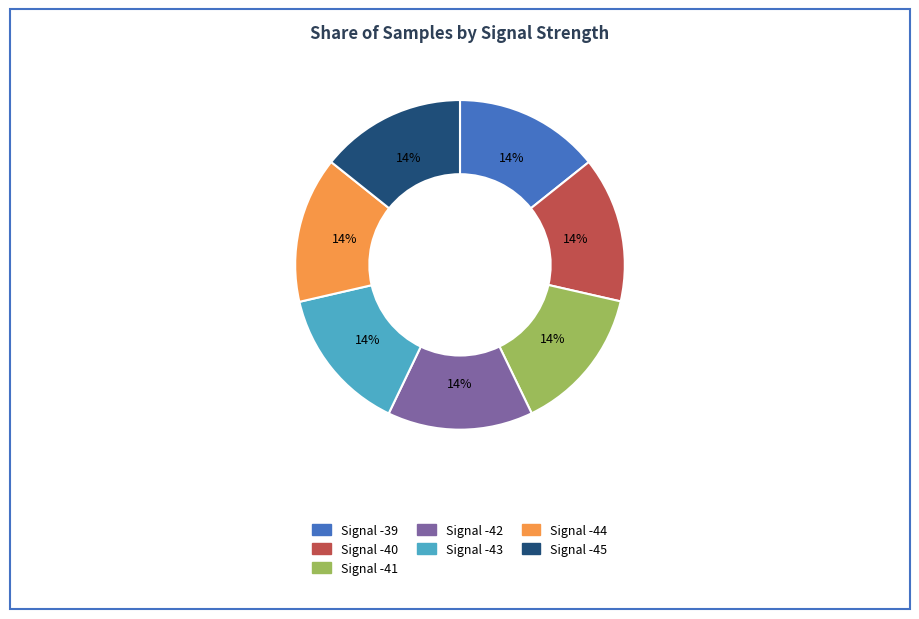

To the nearest percent, what is the average slice percentage?

14%